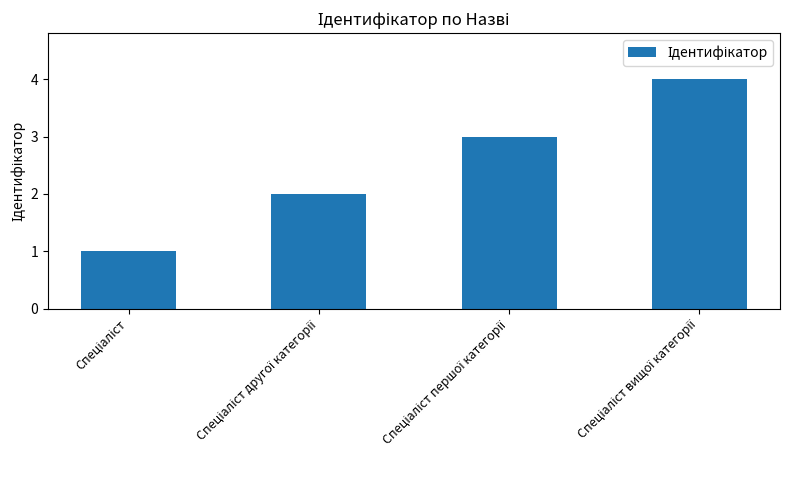

What is the difference between the maximum and minimum values?

3